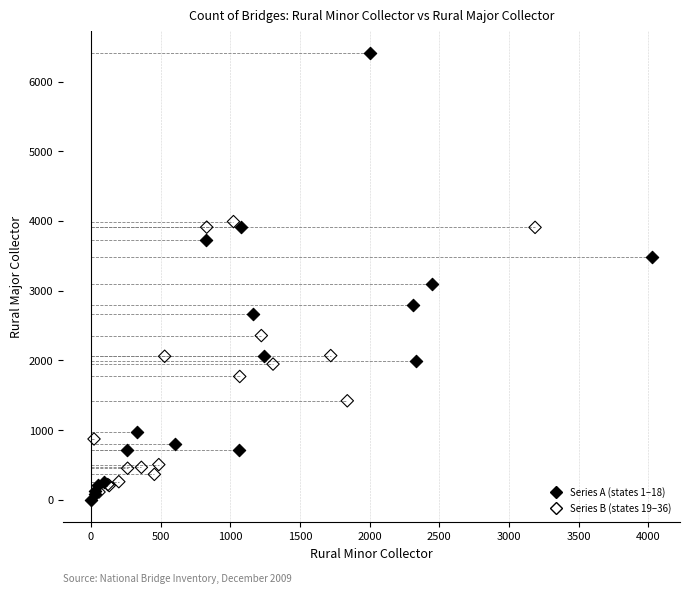

Which series contains the highest Y value?

Series A (states 1–18)